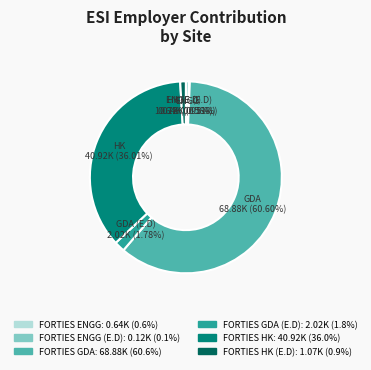

Is there any slice that represents more than half of the pie?

Yes